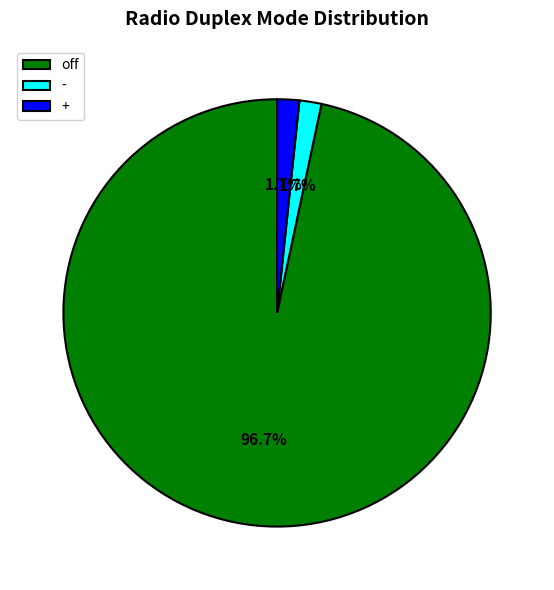

What is the largest slice in the pie chart?

off